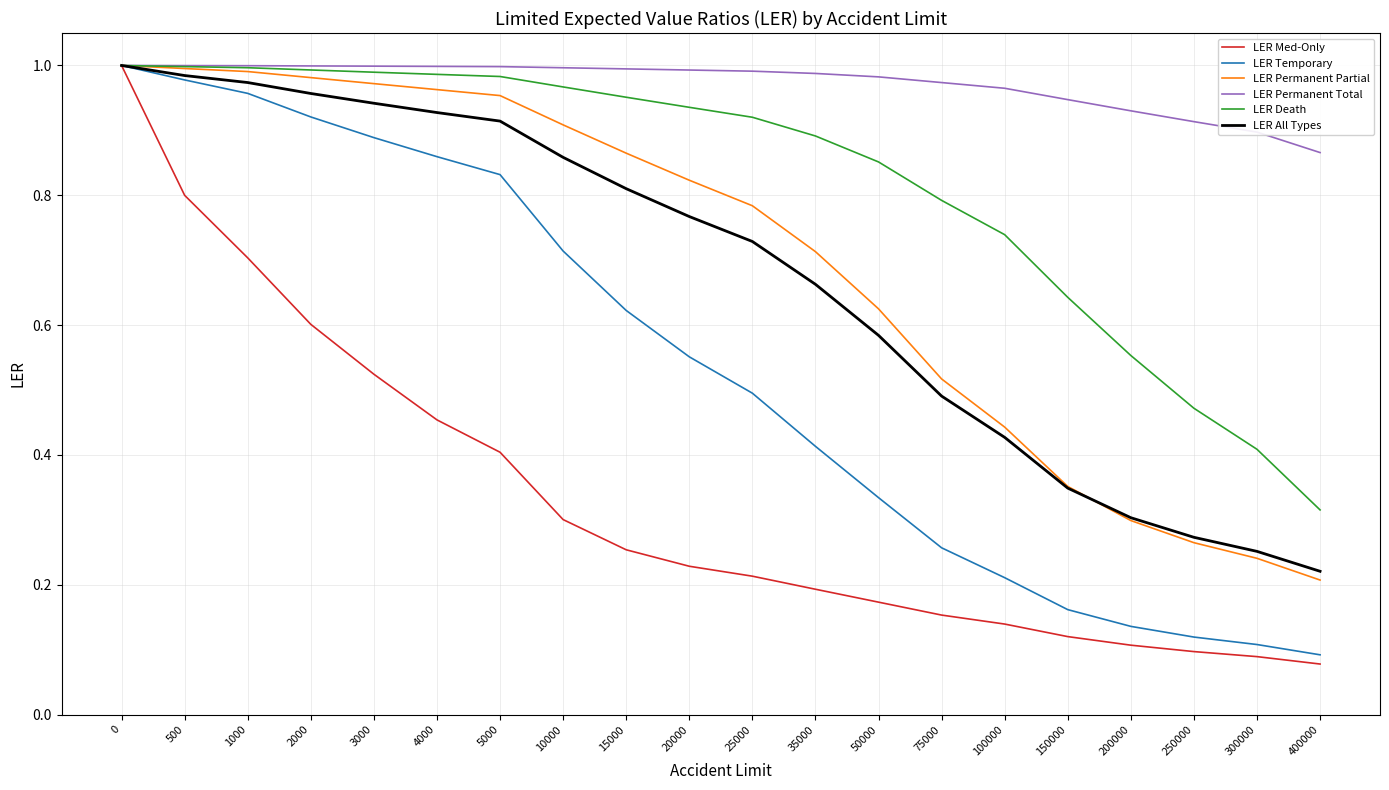

What is the total value across all series at 35000?

3.9